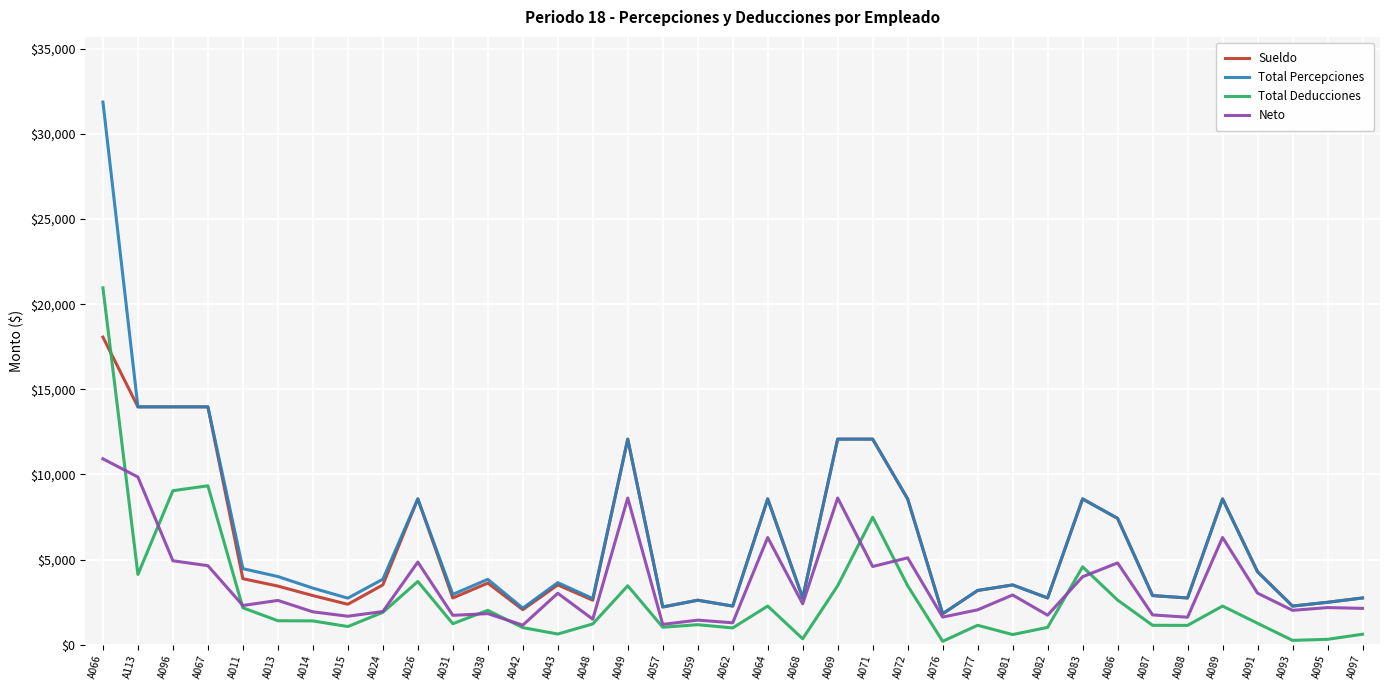

What is the minimum value for Total Percepciones?

1812.1